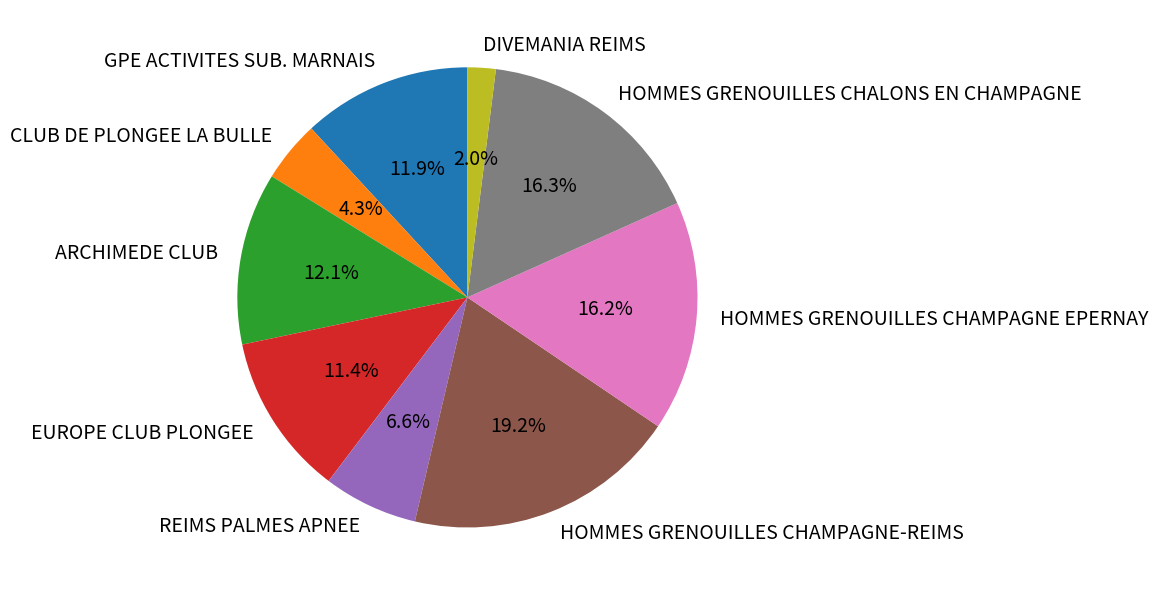

True or false: ARCHIMEDE CLUB accounts for 12% of the total.

True